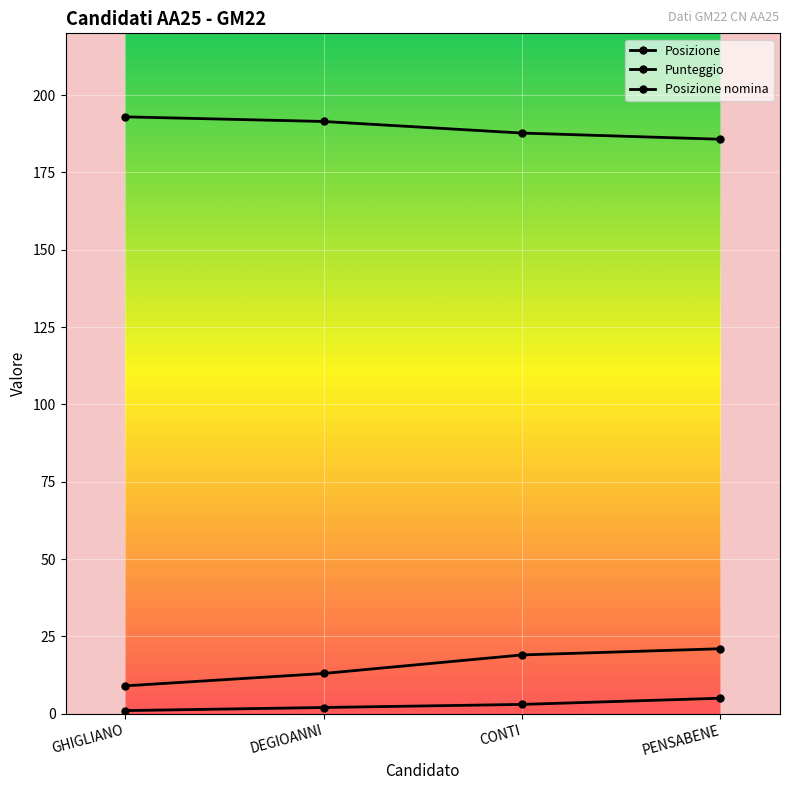

How many series are shown in this chart?

3